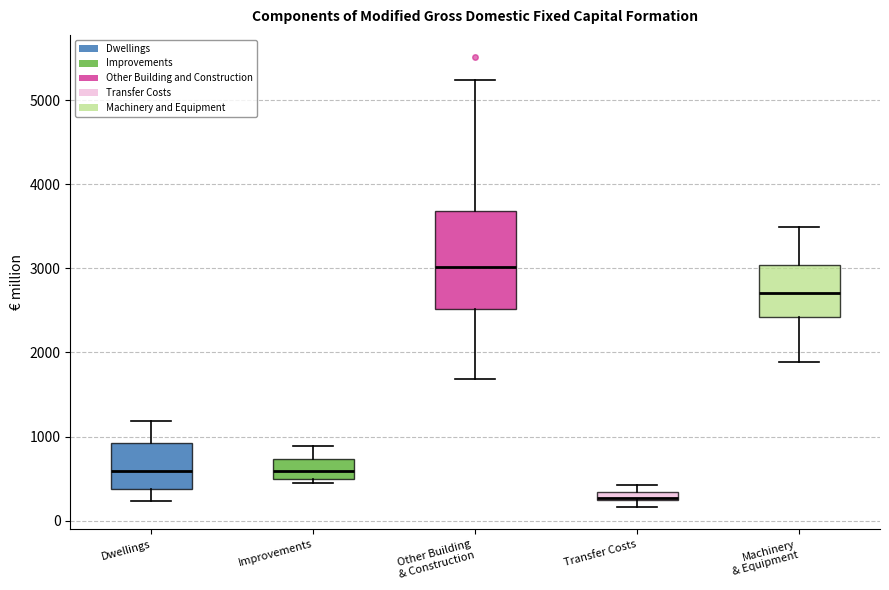

Which box's median line is the highest?

Other Building & Construction